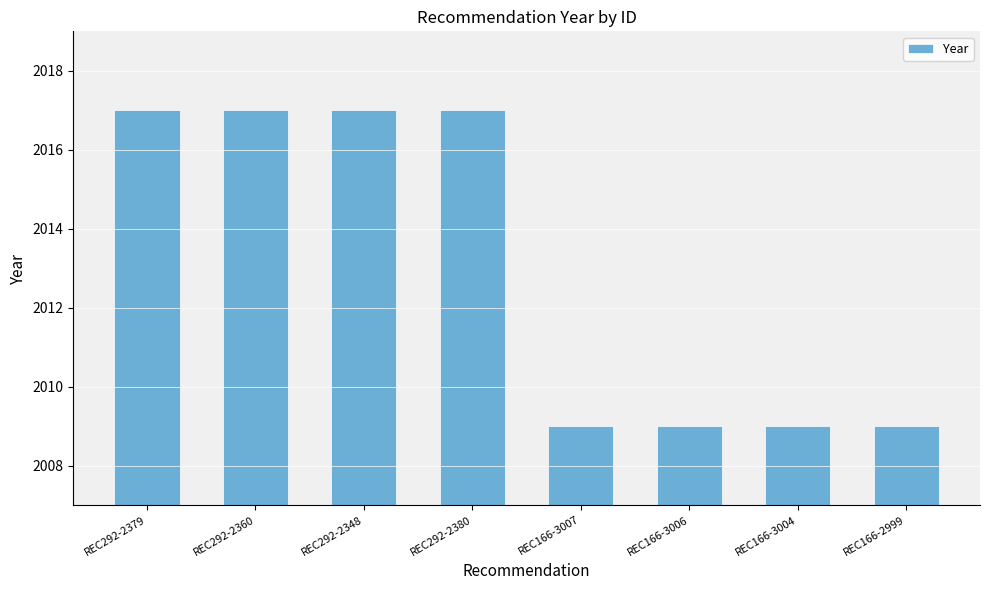

What is the label of the 4th bar from the right?

REC166-3007